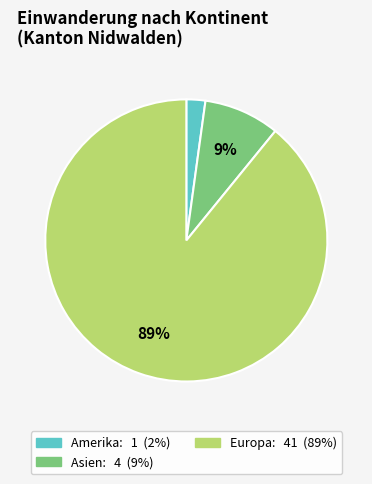

Does any single category account for the majority?

Yes